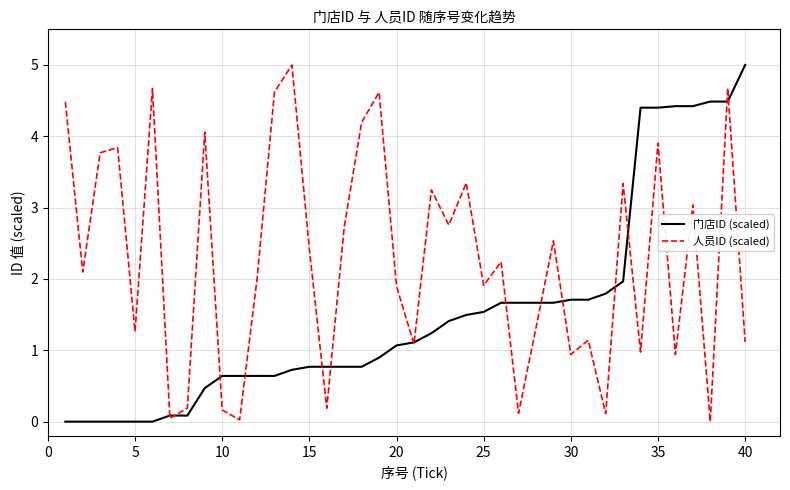

Which series has the largest total across all categories?

人员ID (scaled)